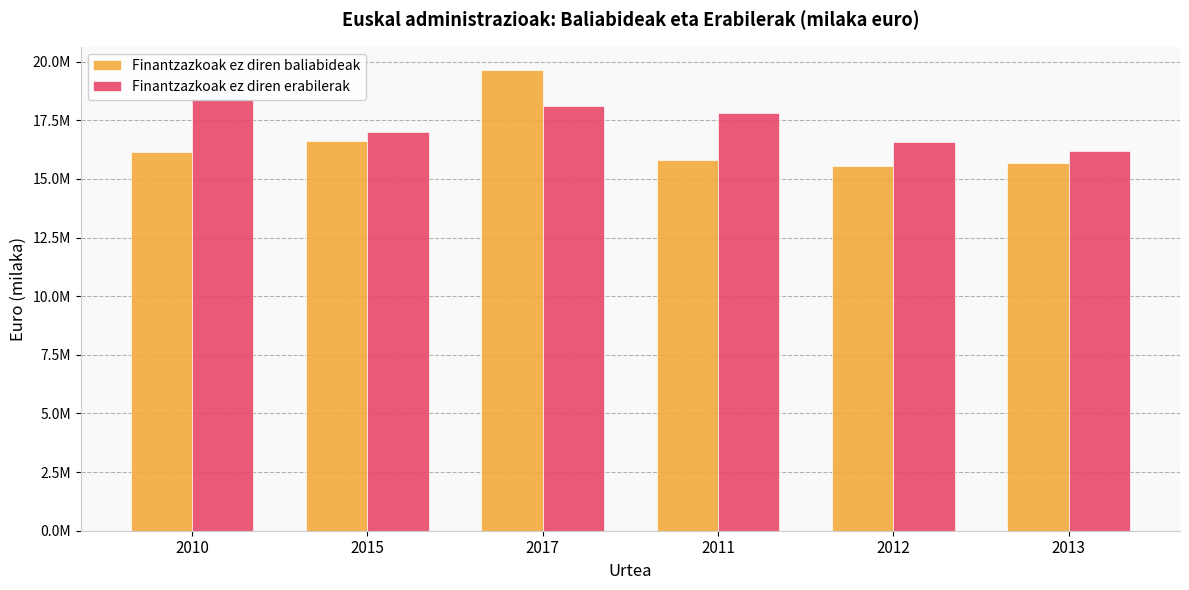

Reading left to right, transcribe all the data shown in this chart.

Finantzazkoak ez diren baliabideak: 16136752.0	16625934.8	19653913.0	15821021.0	15538615.0	15670434.9
Finantzazkoak ez diren erabilerak: 18388030.0	17001323.0	18124068.2	17806791.0	16571349.0	16208625.3